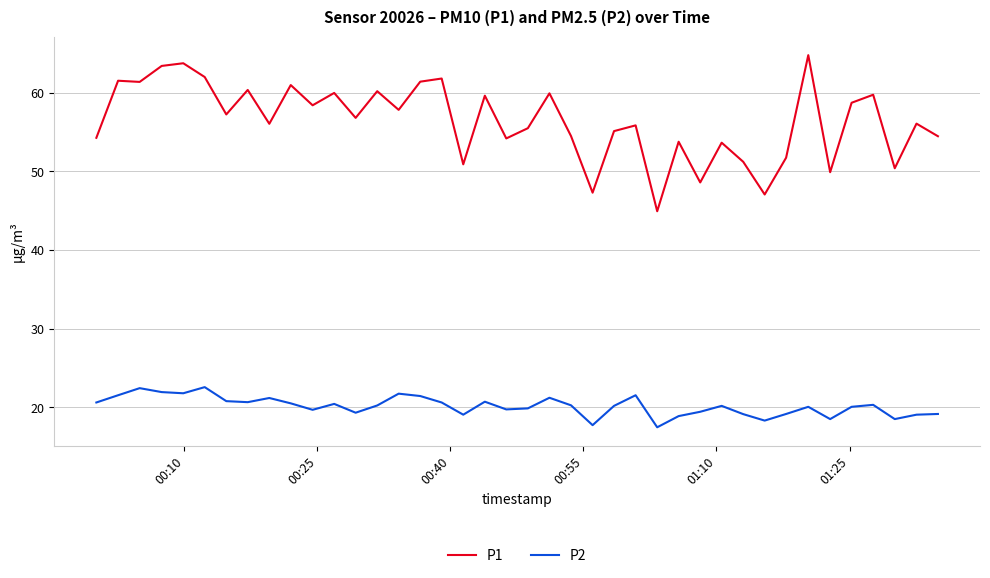

True or false: P2 and P1 cross at least once.

False